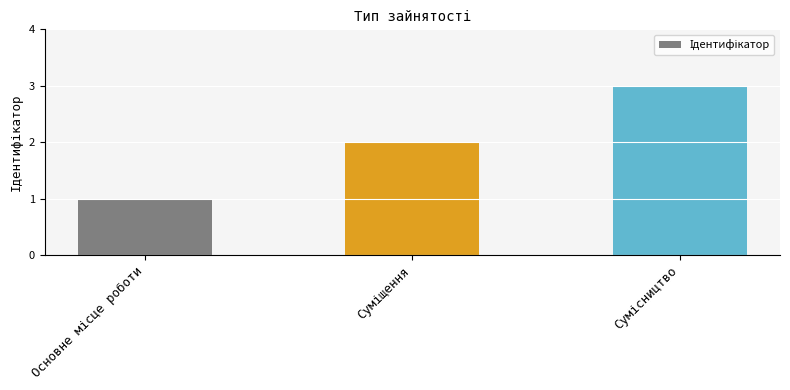

What is the maximum value shown in the chart?

3